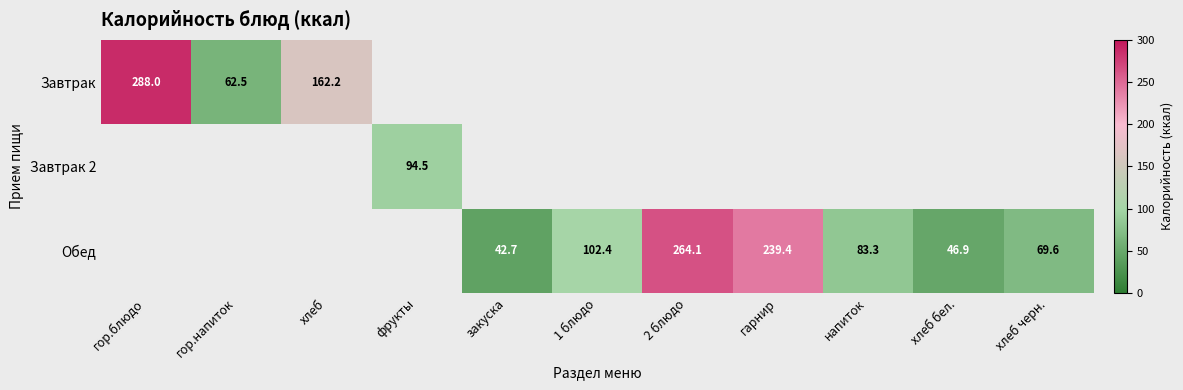

The Обед series shows 65.8 at закуска. True or false?

False